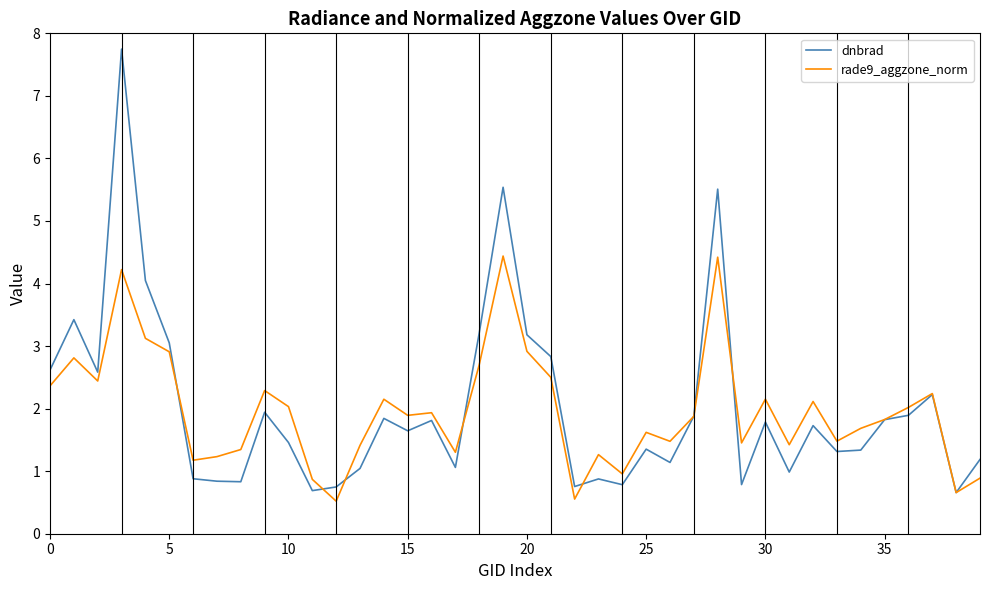

Which series has the largest range (max minus min)?

dnbrad